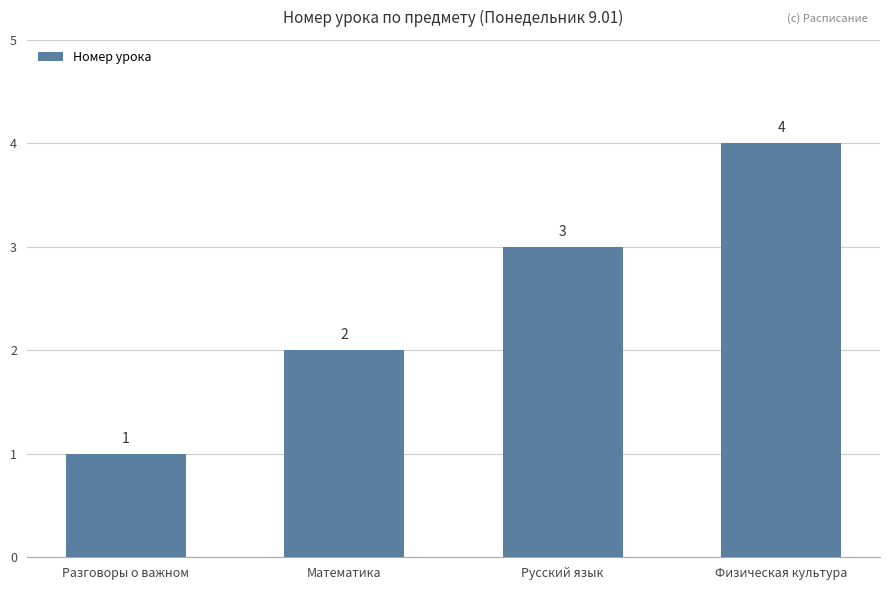

What is the difference between the maximum and minimum values?

3